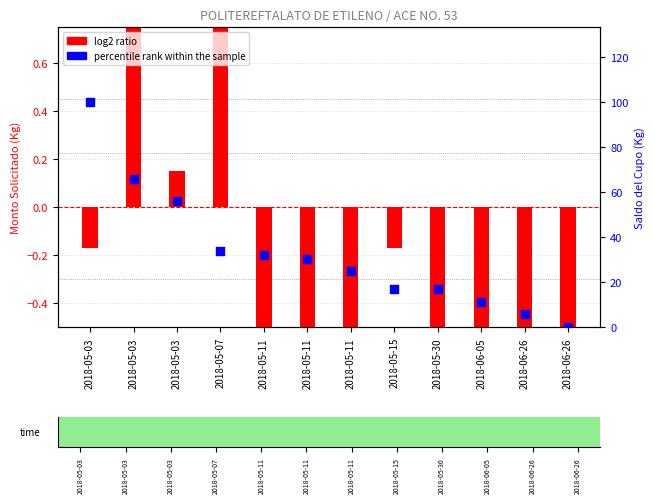

Is the value of percentile rank within the sample at 2018-05-03 greater than the value of log2 ratio at 2018-05-03?

Yes